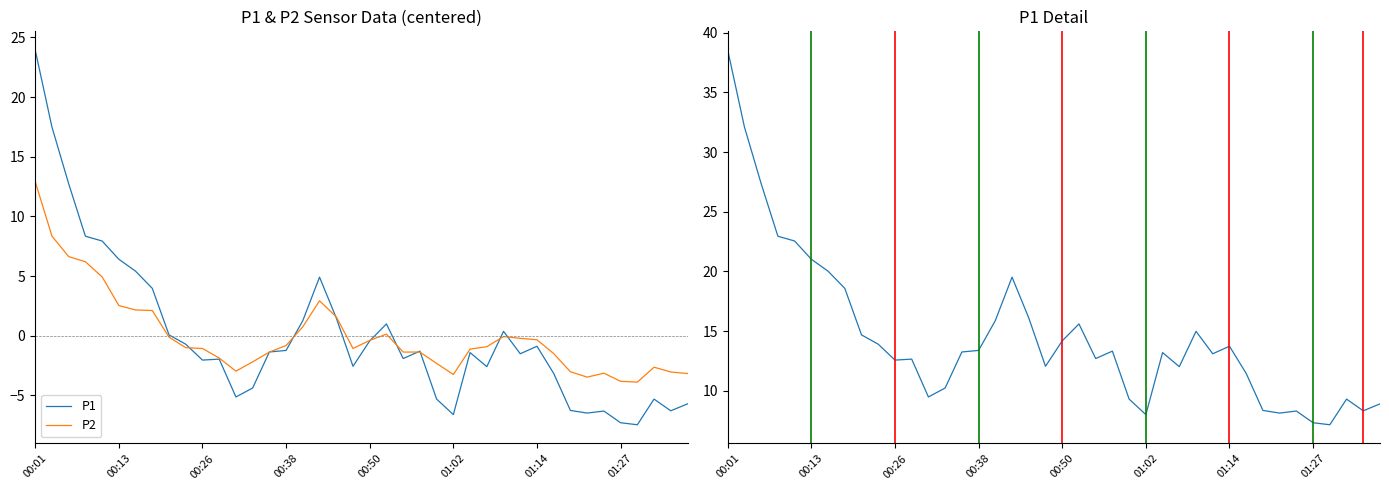

What is the approximate value of P1 at 14?

13.2